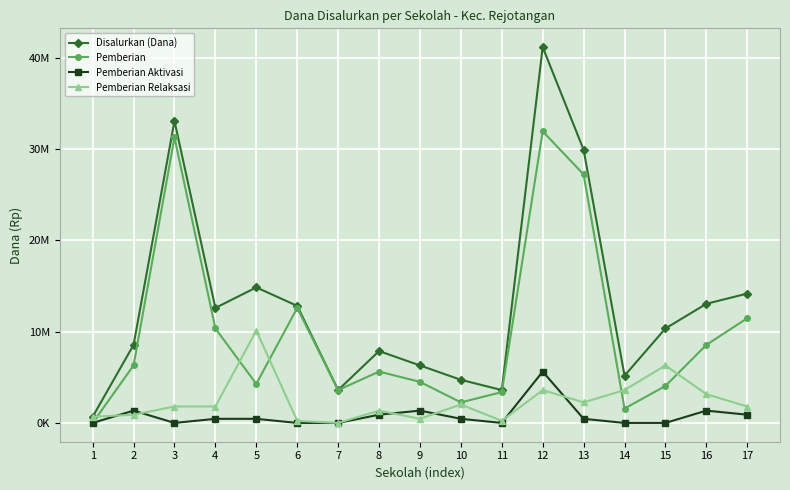

Is this an area chart (filled region under the line)?

No